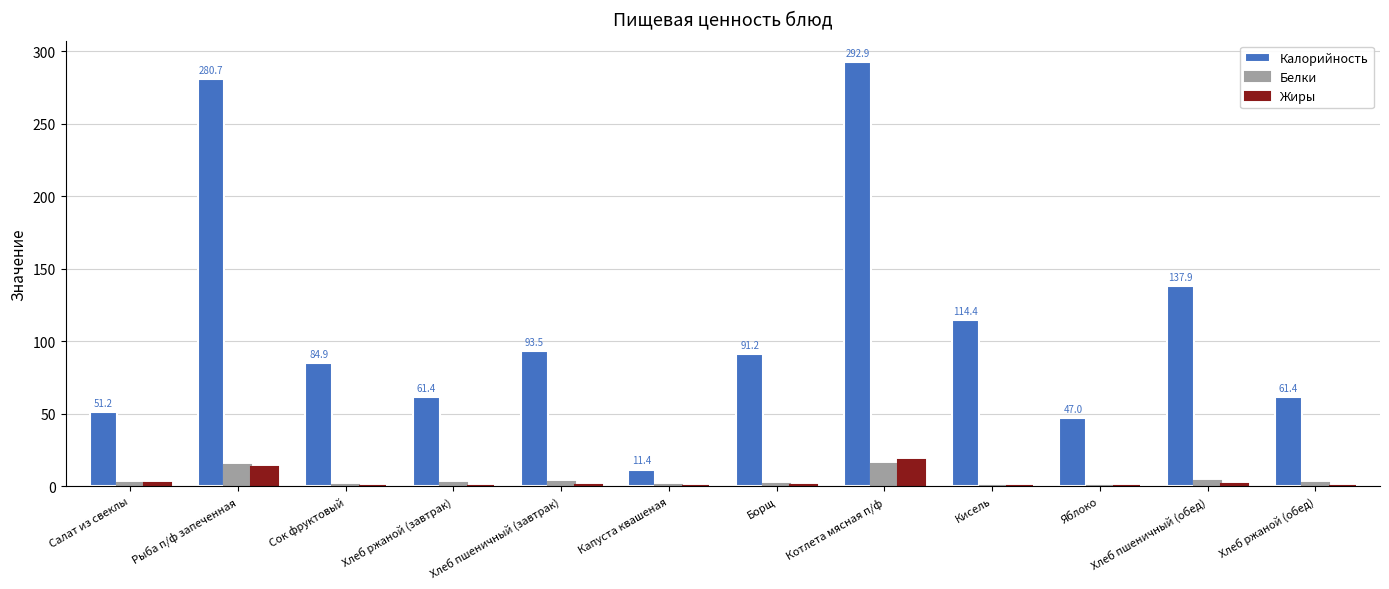

What is the highest value of the Калорийность series?

292.9